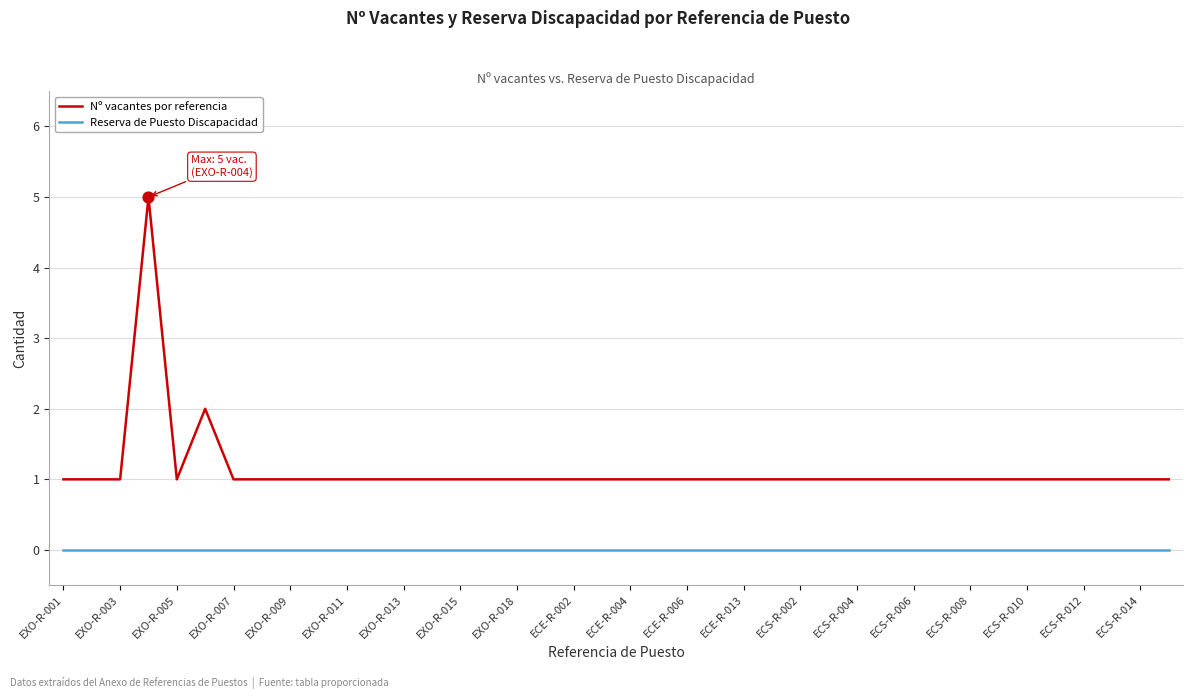

Which series has the largest total across all categories?

Nº vacantes por referencia